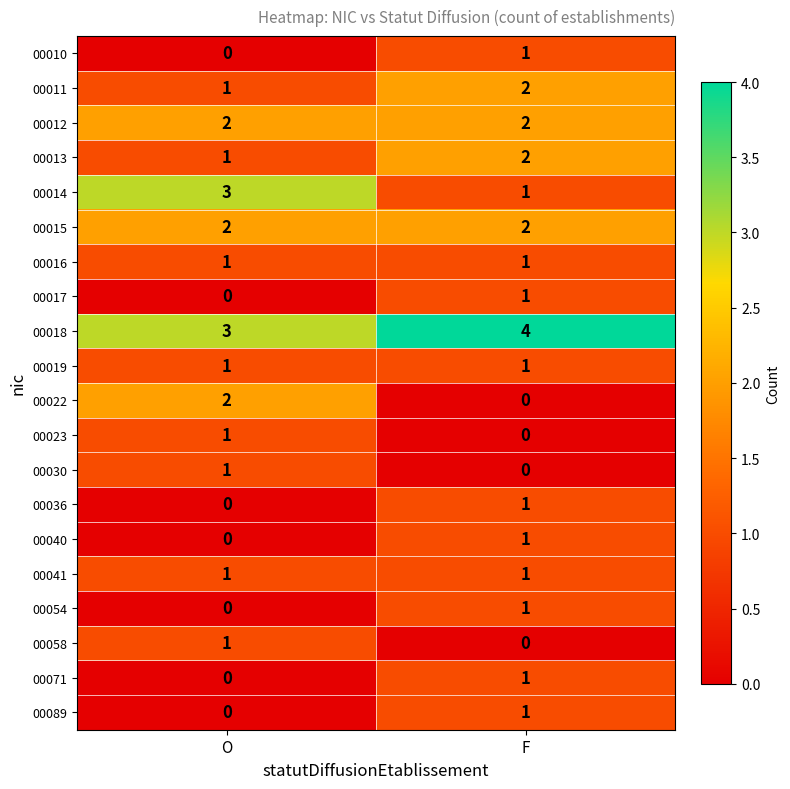

At which label is 00089 closest to 0?

O